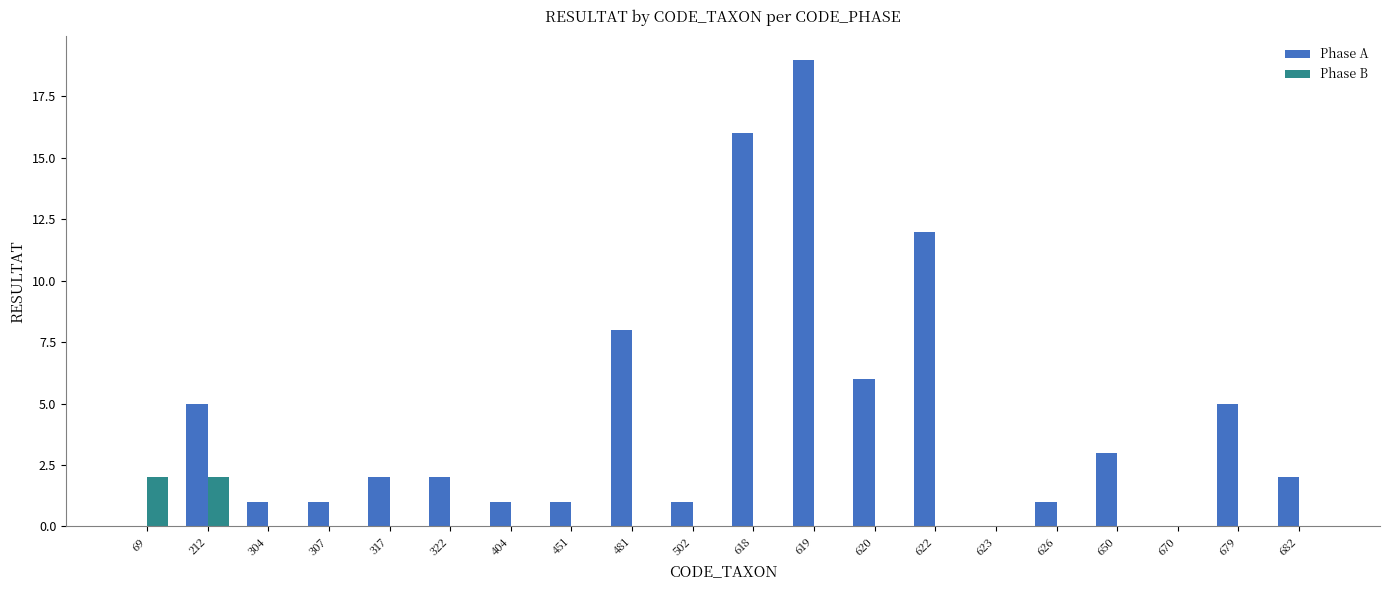

True or false: Phase A has a value of 2 at 304.

False